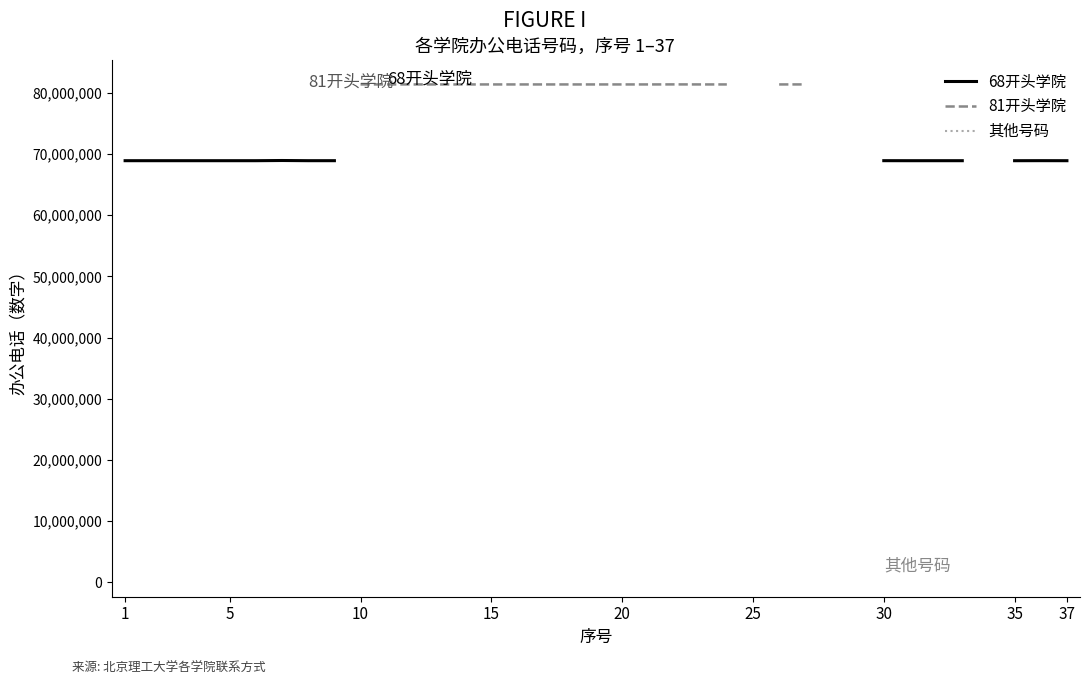

Which series has the largest range (max minus min)?

68开头学院